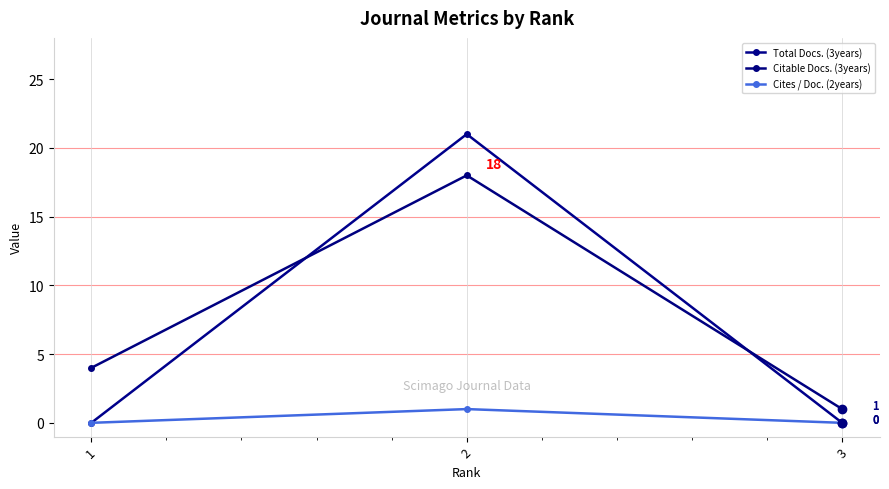

What is the difference between the maximum and minimum values in the Cites / Doc. (2years) series?

1